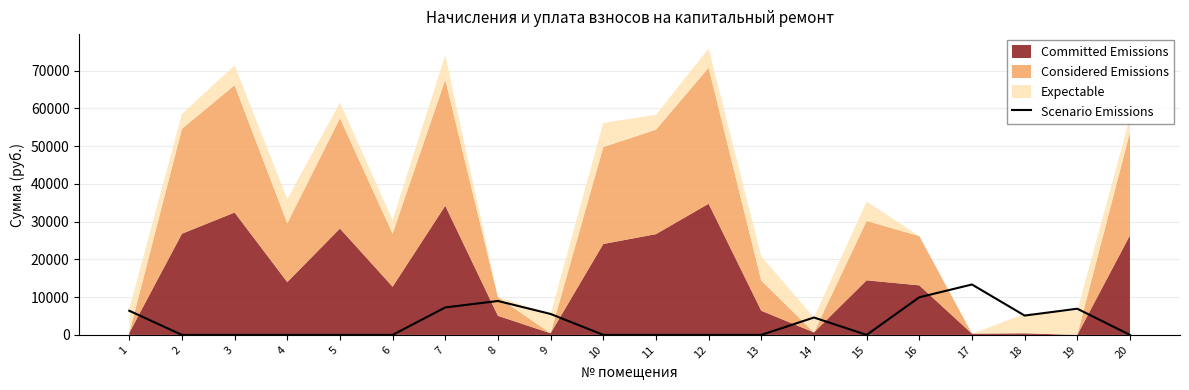

Which has a higher value, 16 or 12?

16